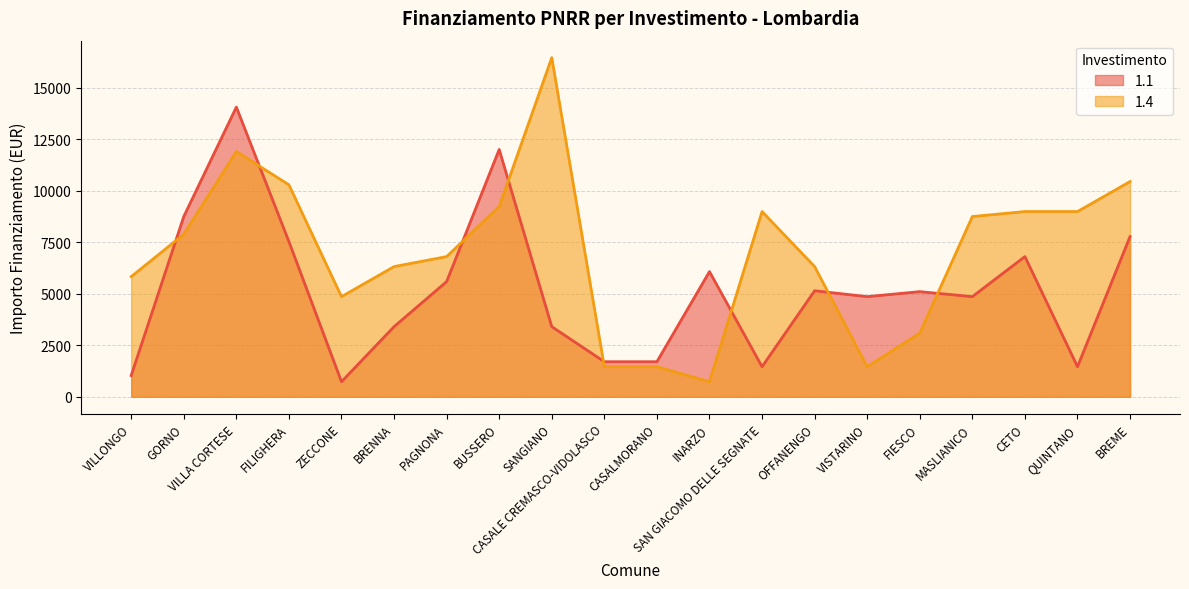

Where does the 1.4 series first go above 7889?

VILLA CORTESE